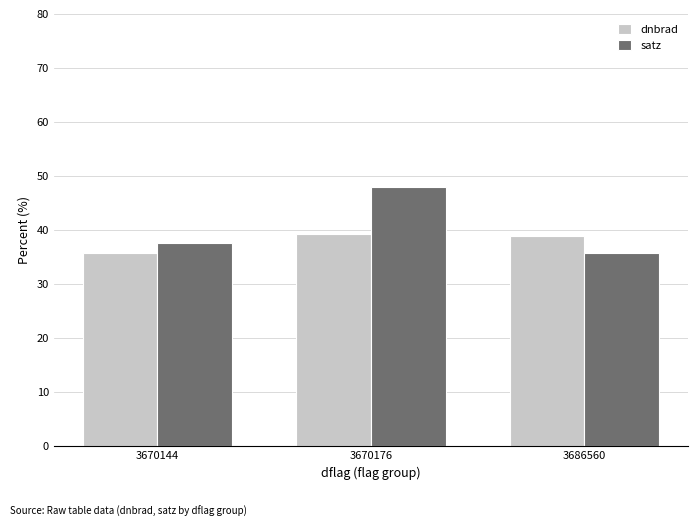

The dnbrad series shows 11.0 at 3670144. True or false?

False